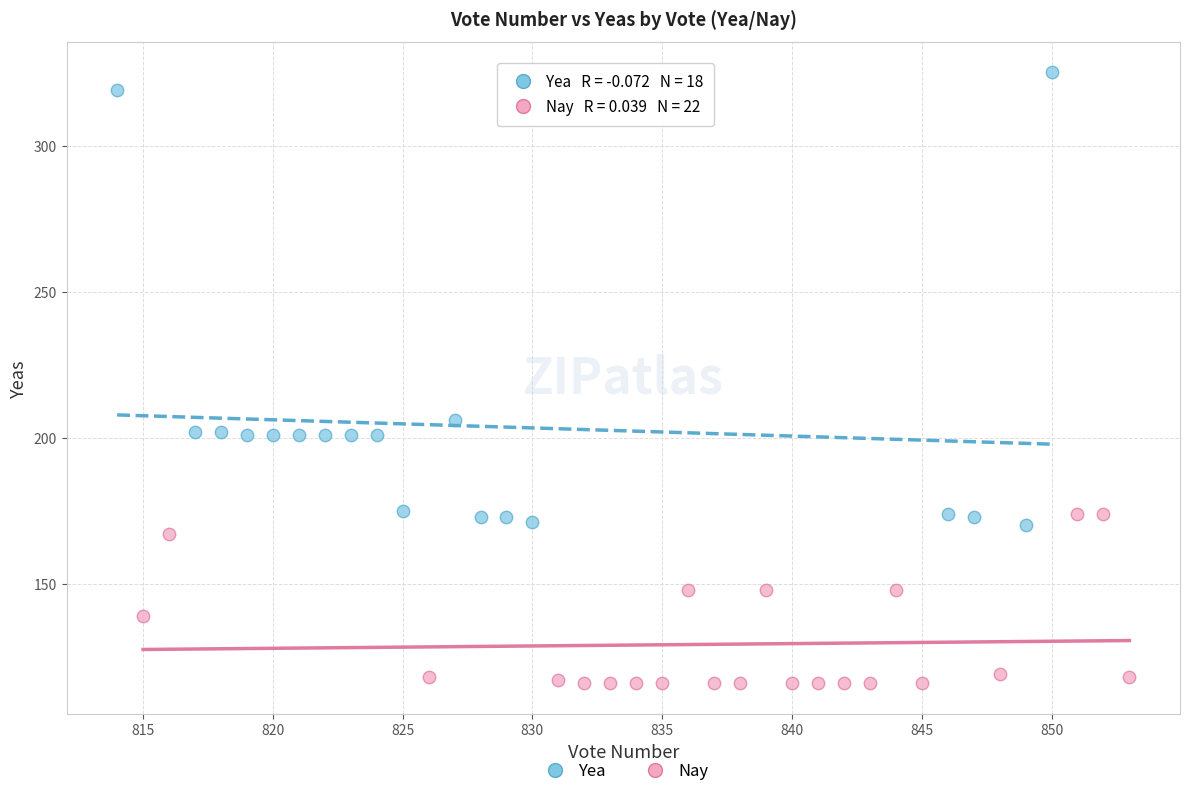

Which series reaches the minimum Y coordinate?

Nay